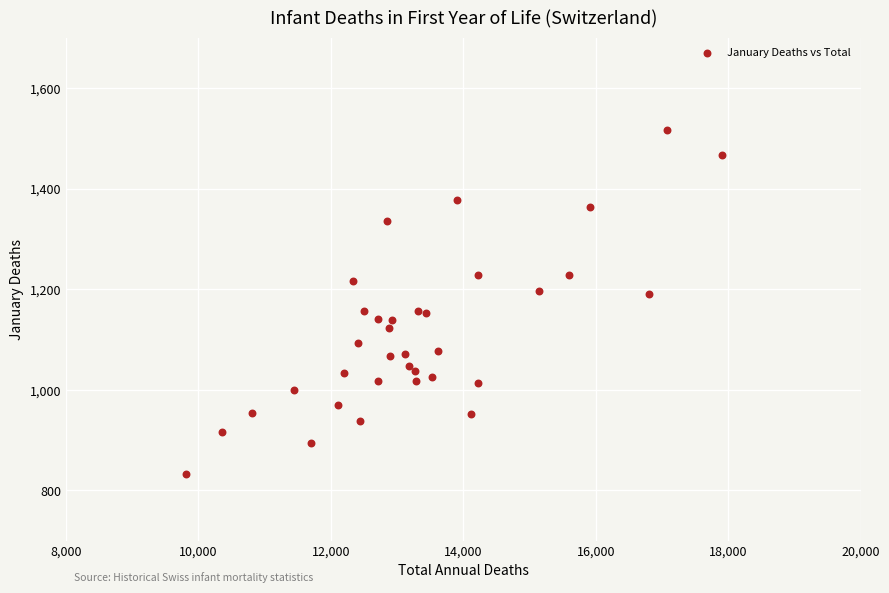

What is the range of Y values (max minus min)?

684